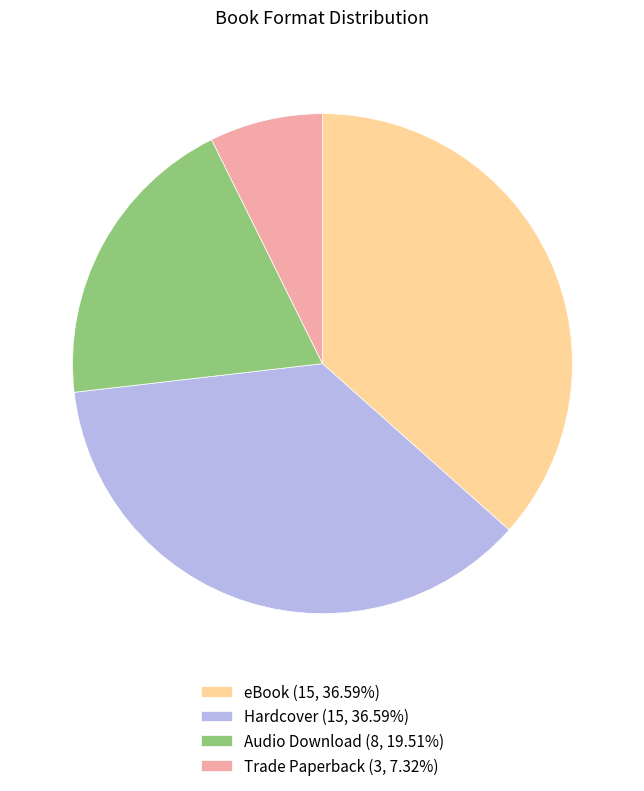

Is it true that eBook is 37% of the pie?

True